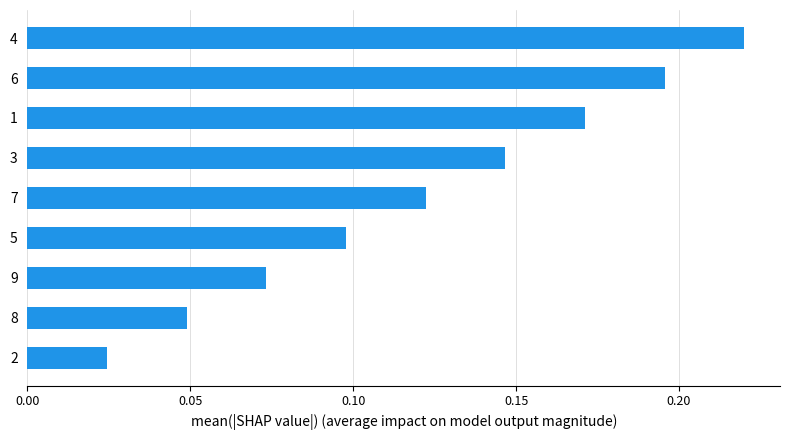

The chart shows a value of 0.3 at 6. True or false?

False